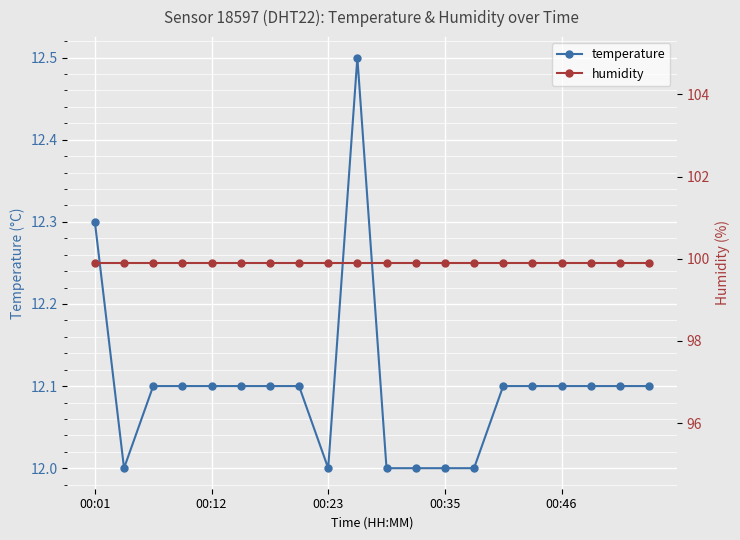

Which series has the largest total across all categories?

humidity